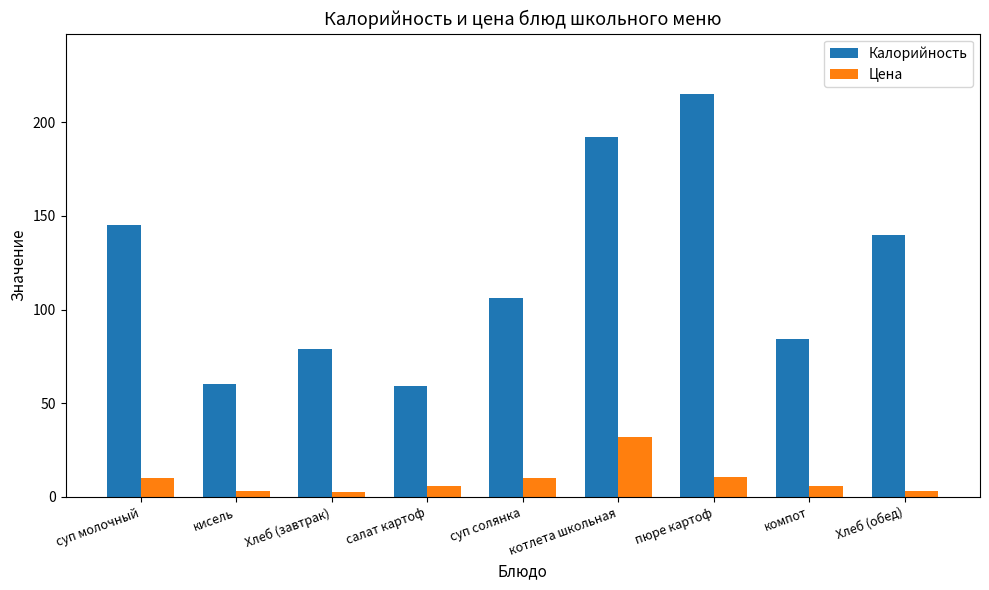

True or false: Цена has a value of 10.5 at пюре картоф.

True